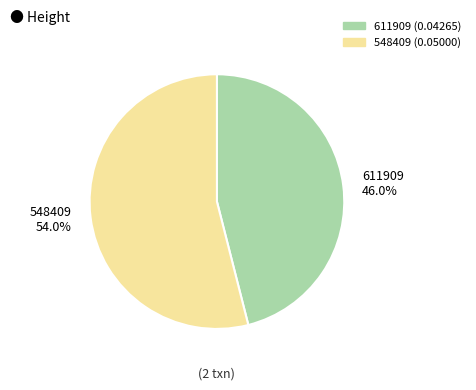

How many slices are in this pie chart?

2